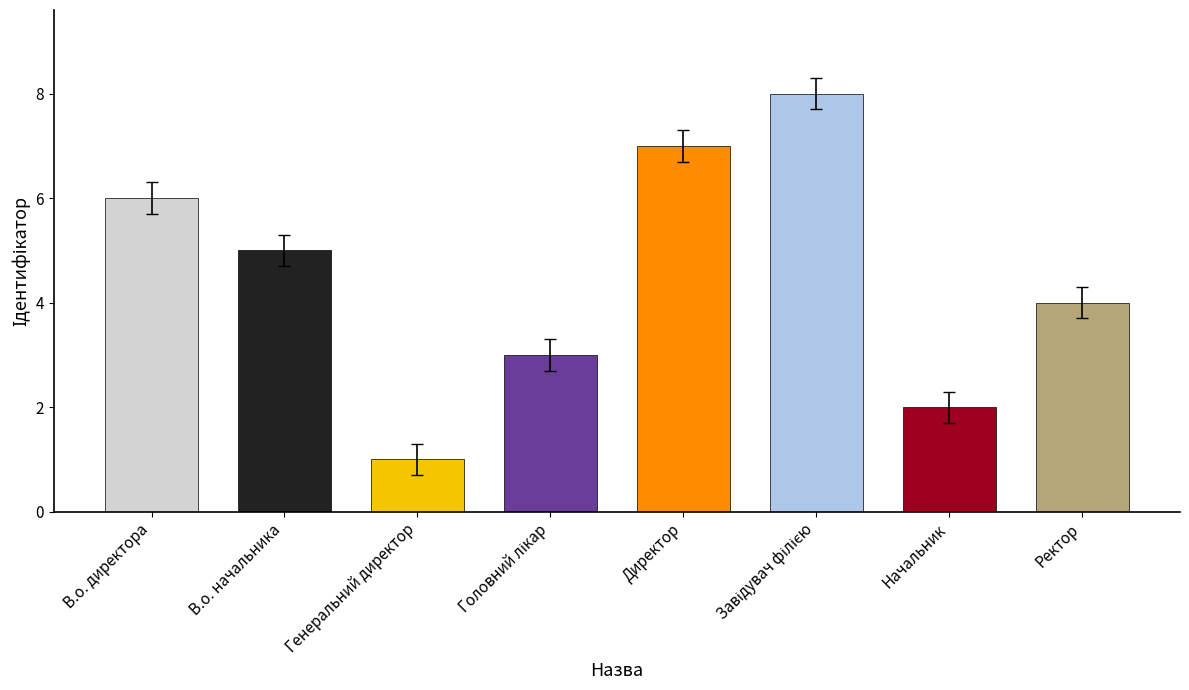

What value does the data have at В.о. директора?

6